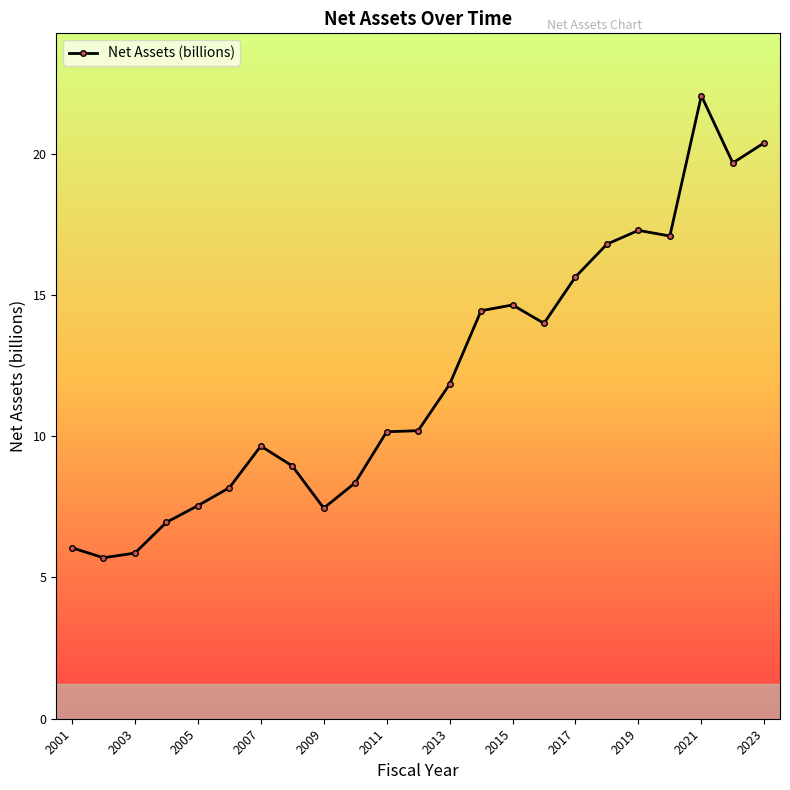

True or false: the data has more than 1 interior local peaks.

True